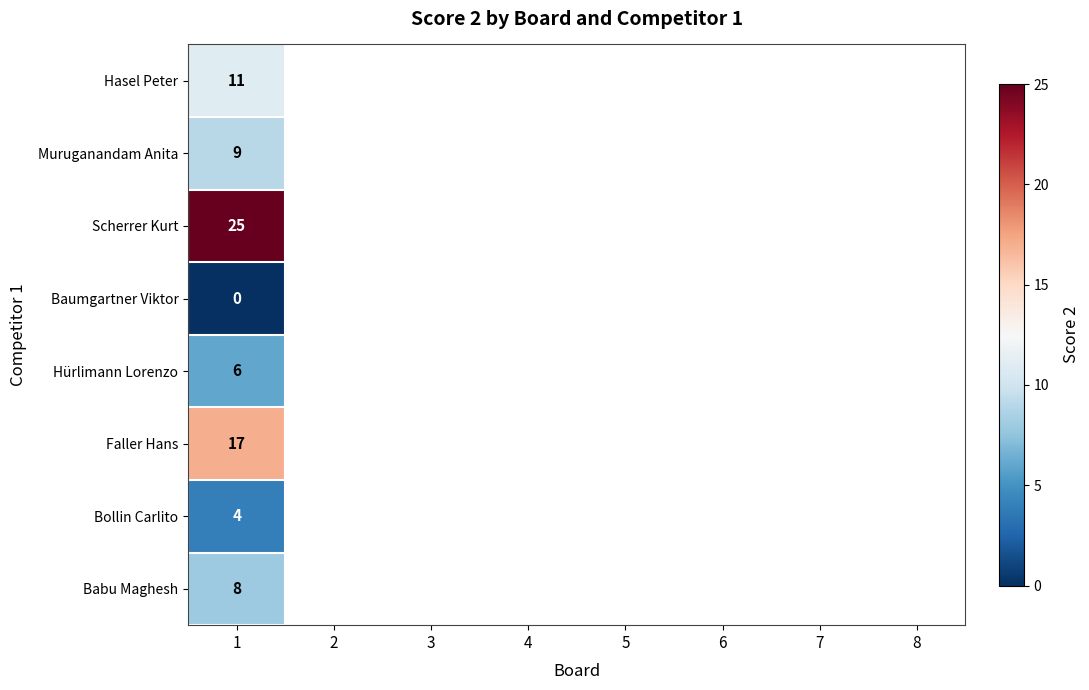

At which category is the sum across all series the highest?

1